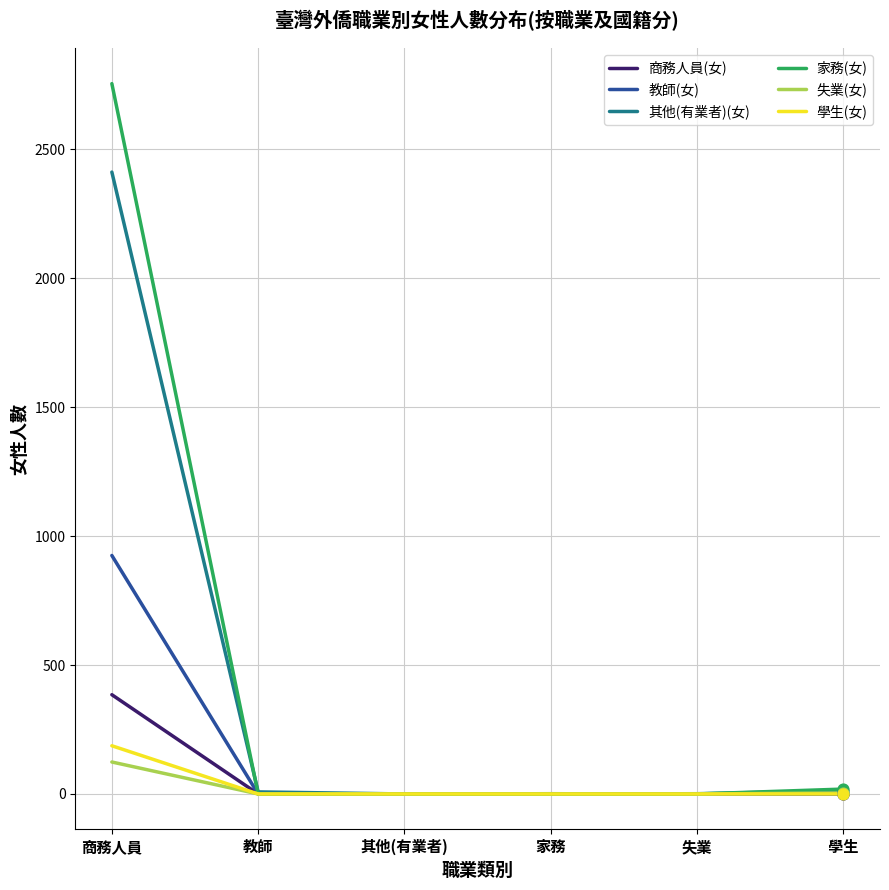

What is the total value across all series at 學生?

36